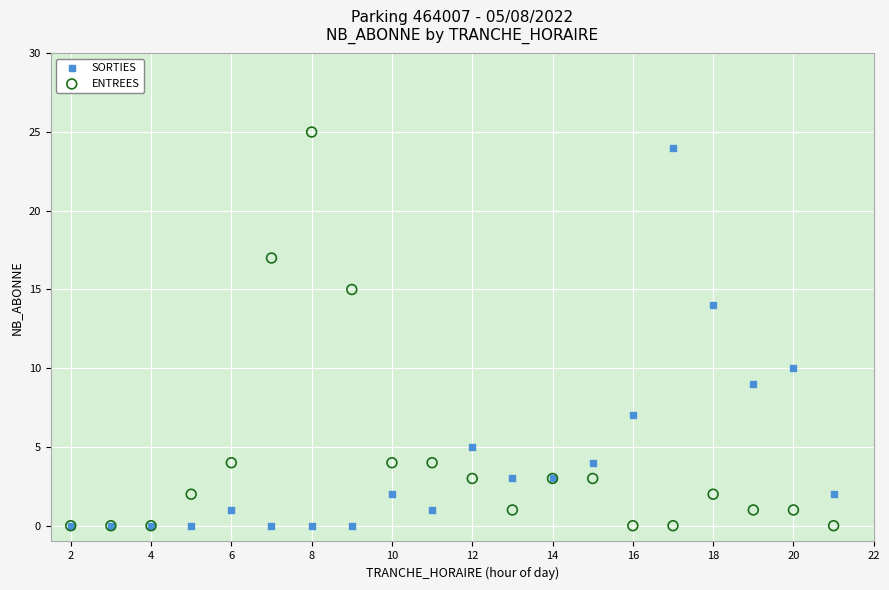

Which series contains the highest Y value?

ENTREES